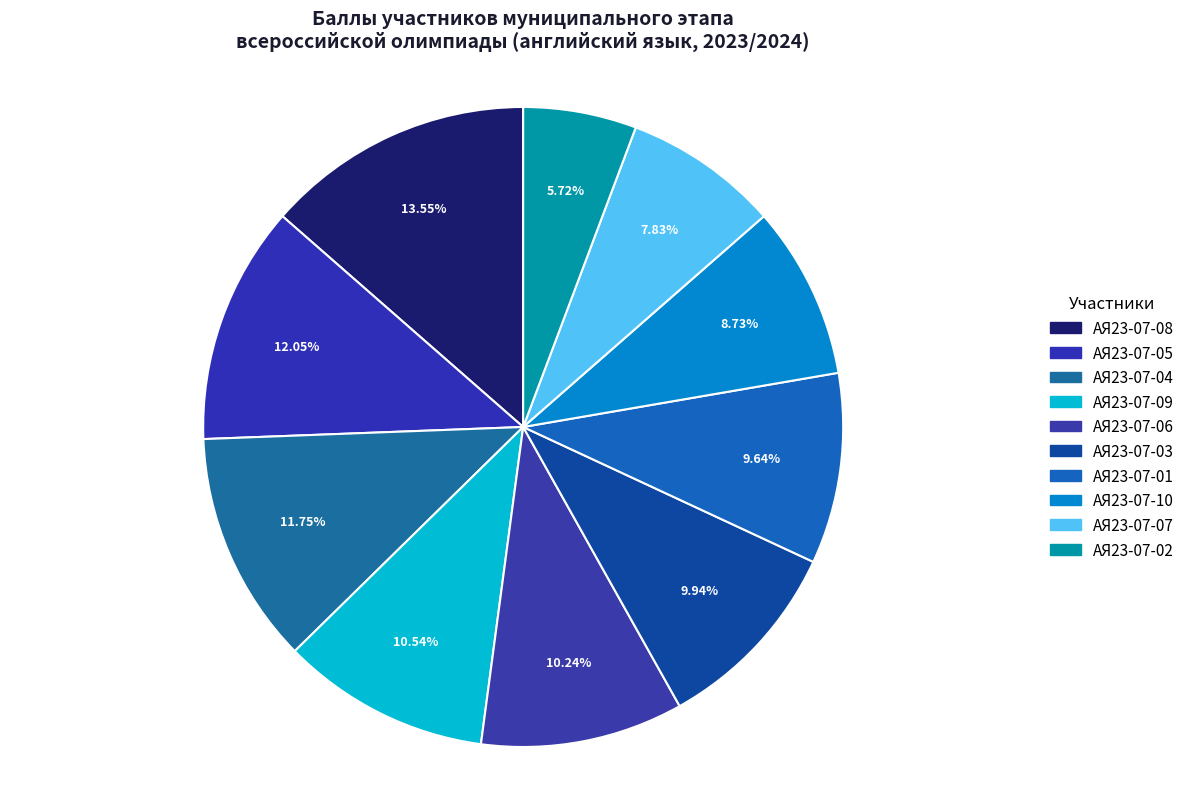

How many slices are in this pie chart?

10